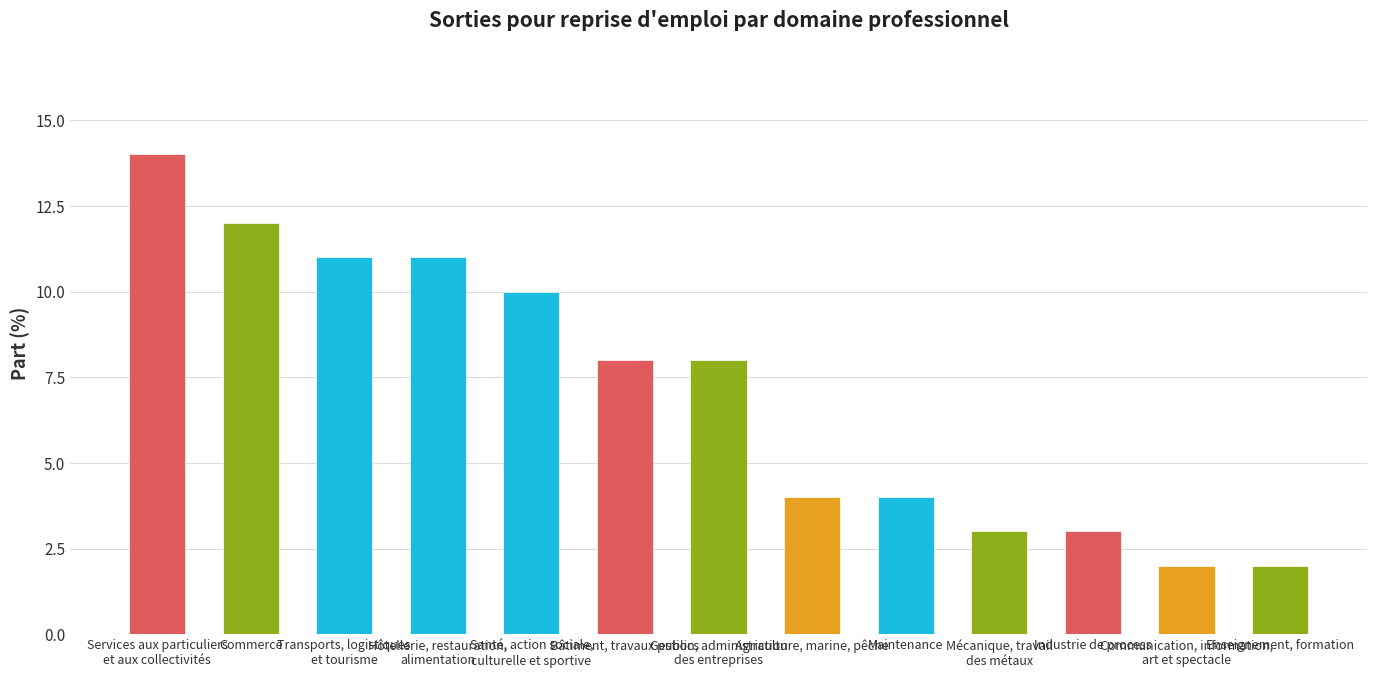

At which label does the data first exceed 8?

Services aux particuliers
et aux collectivités